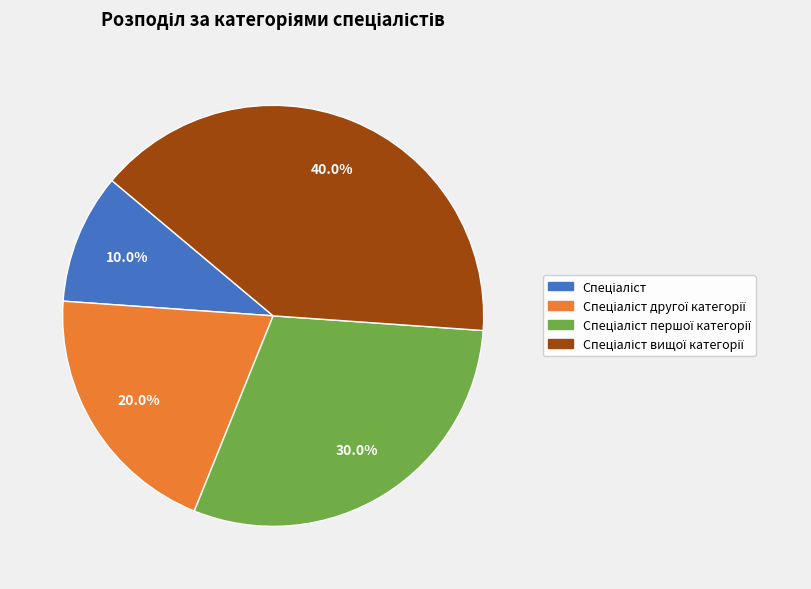

Is there a majority slice in this chart?

No